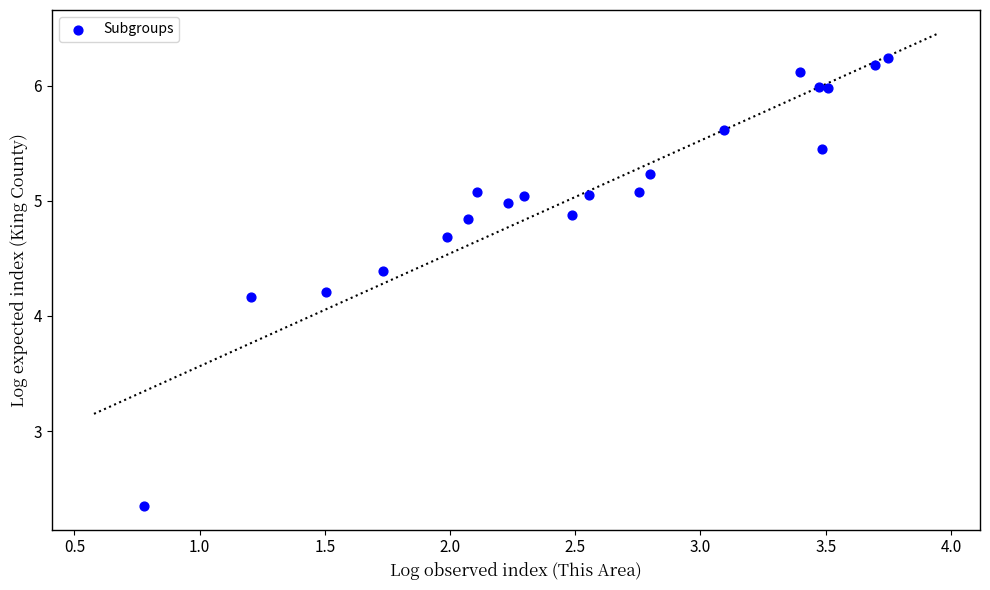

What Y value in the scatter plot is closest to 4?

4.2